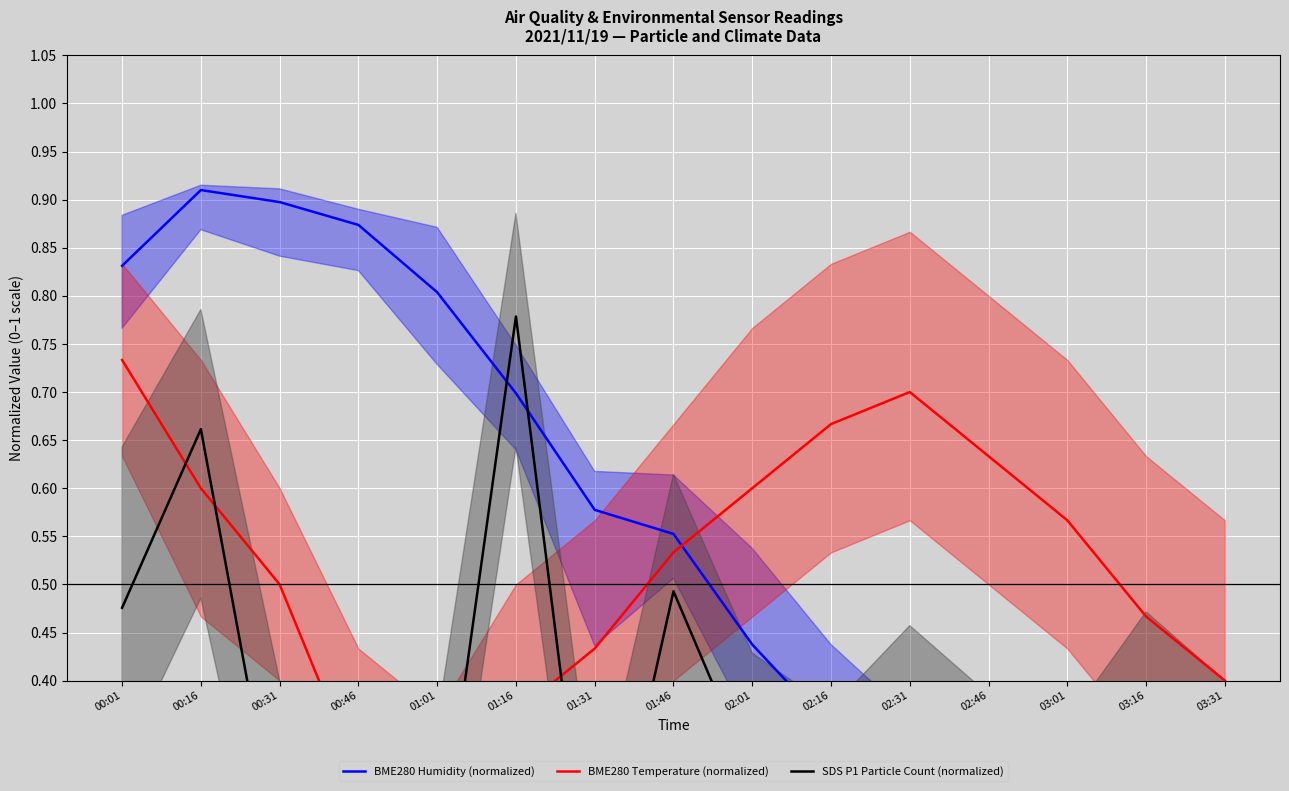

What is the difference between the maximum and second lowest values in the BME280 Temperature (normalized) series?

0.4